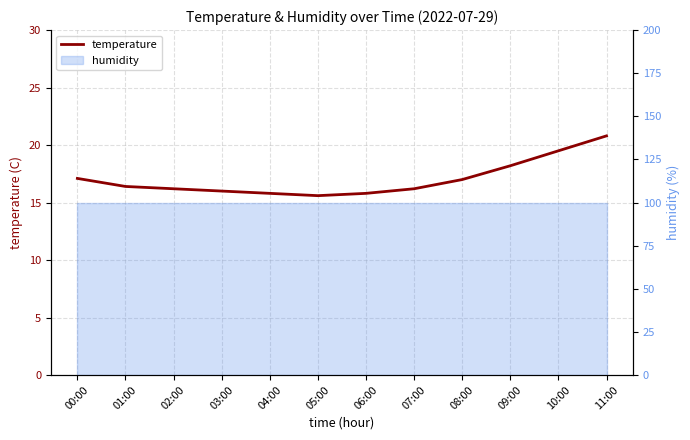

What position from the right is 10:00?

2